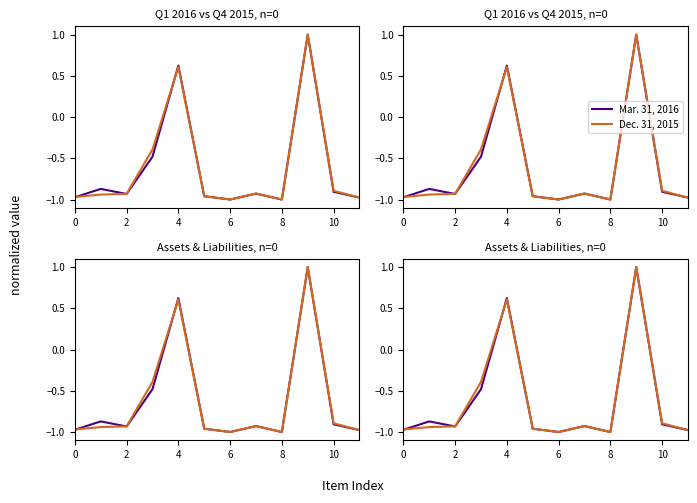

In Mar. 31, 2016, how many points are lower than both neighbors (excluding endpoints)?

3